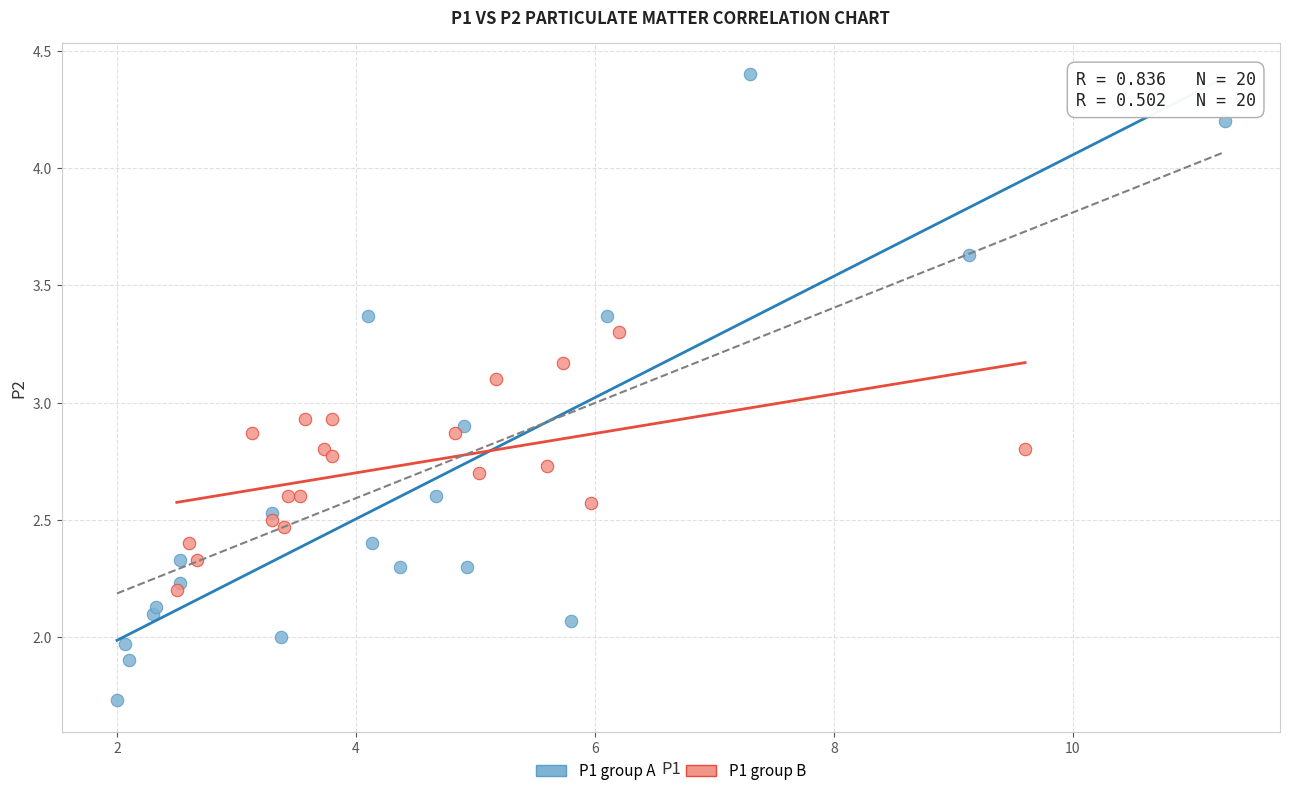

Which series has the largest Y range (max minus min)?

P1 group A